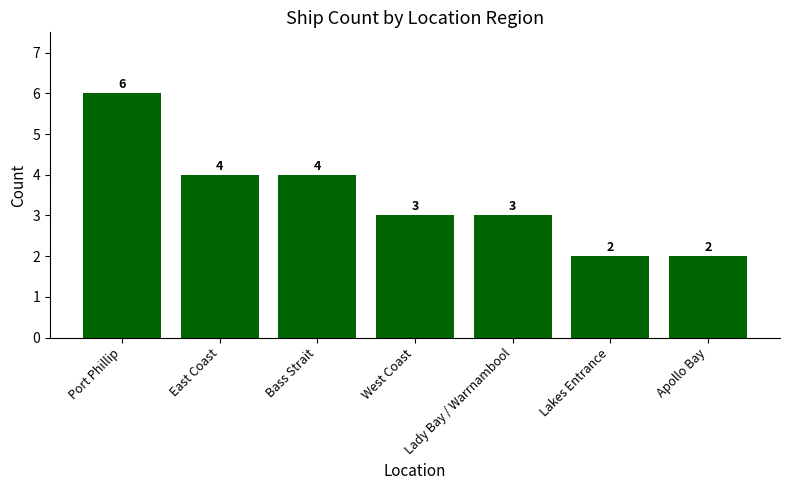

Between Lady Bay / Warrnambool and Apollo Bay, which is larger?

Lady Bay / Warrnambool